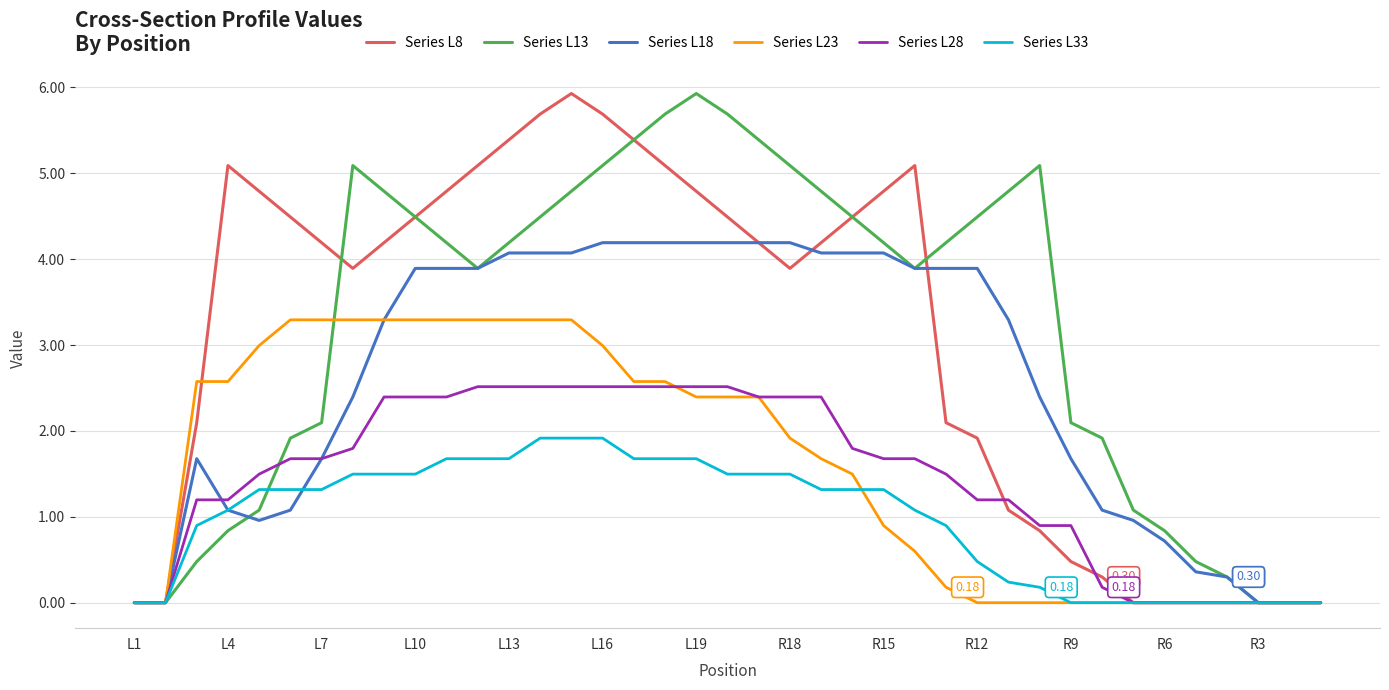

What are all the series names shown in the legend?

Series L8, Series L13, Series L18, Series L23, Series L28, Series L33